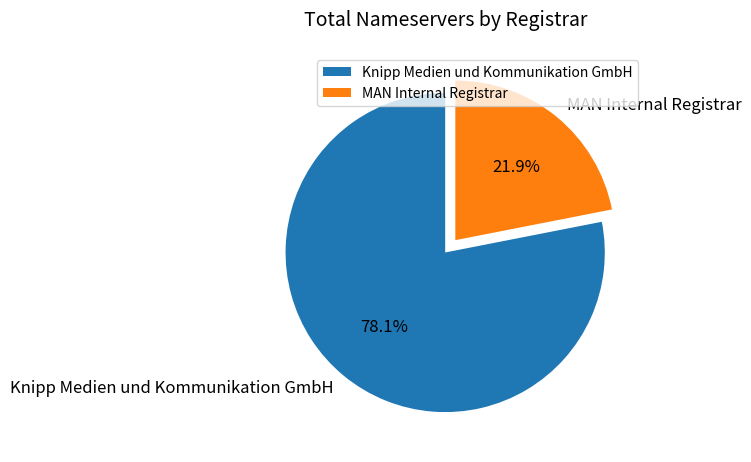

What percentage is the MAN Internal Registrar slice, to the nearest percent?

22%